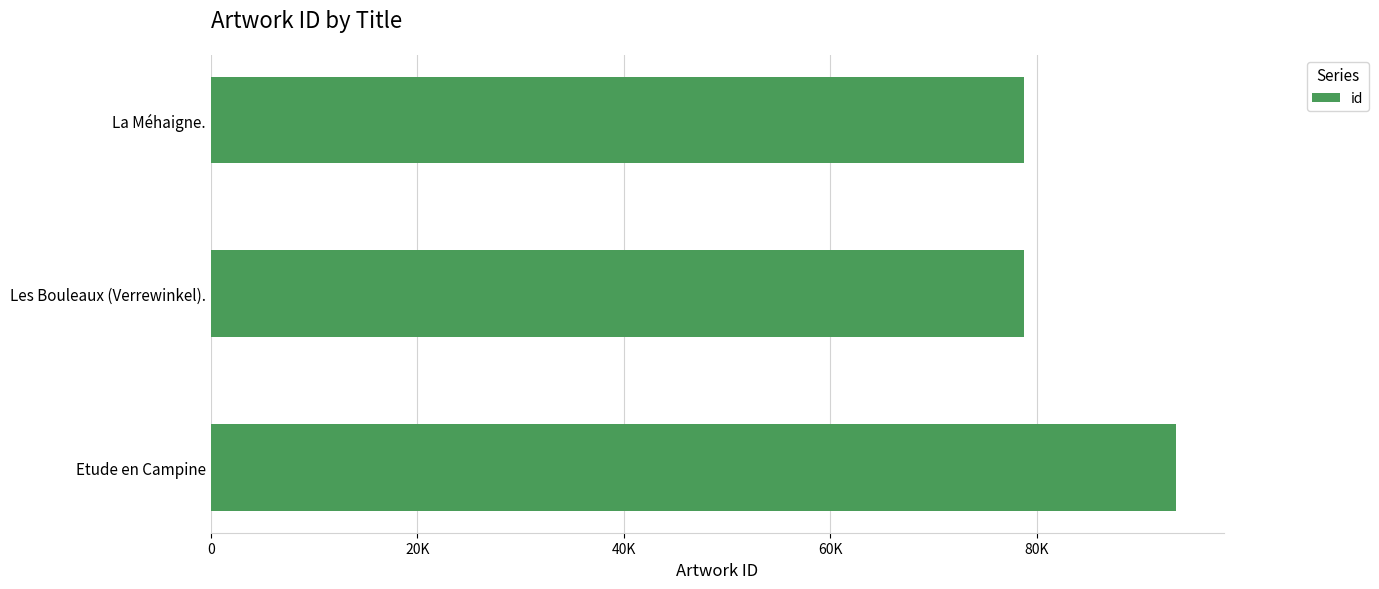

How many distinct data groups are displayed?

1